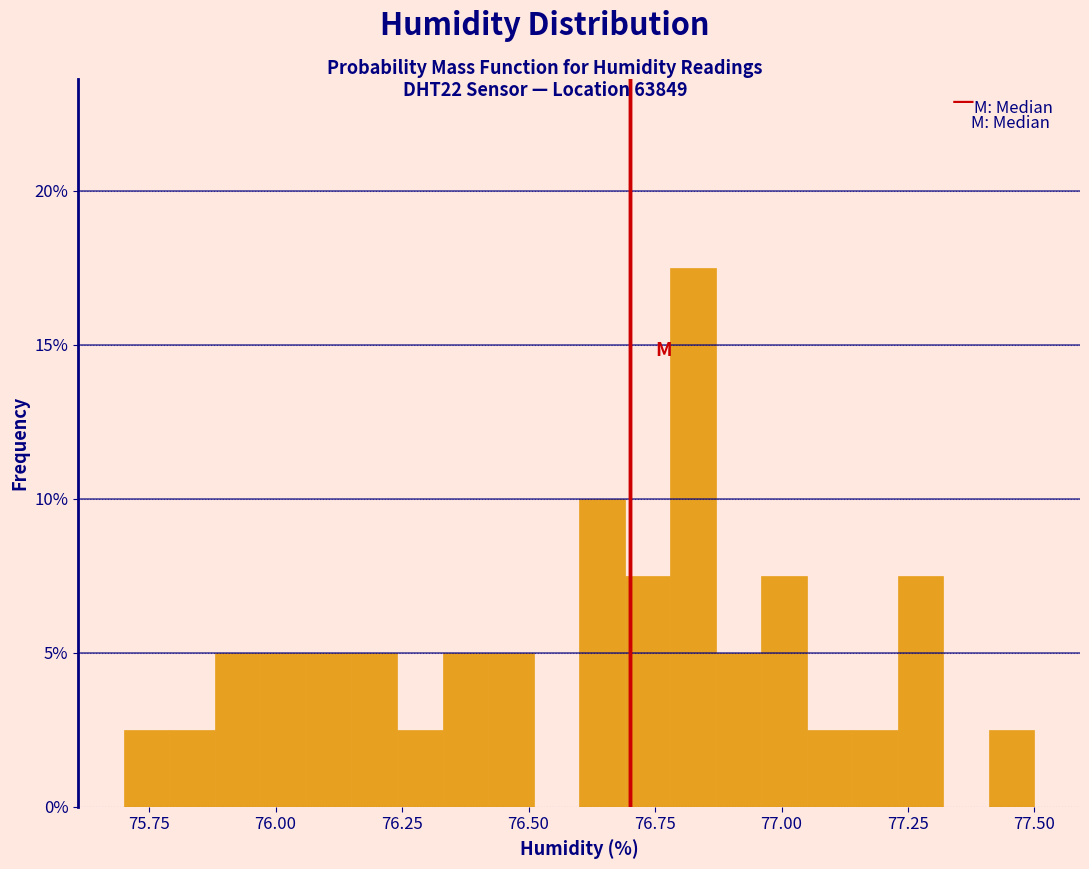

Around what value on the x-axis is the tallest bar? Give the approximate position of its centre, as read against the axis.

76.85